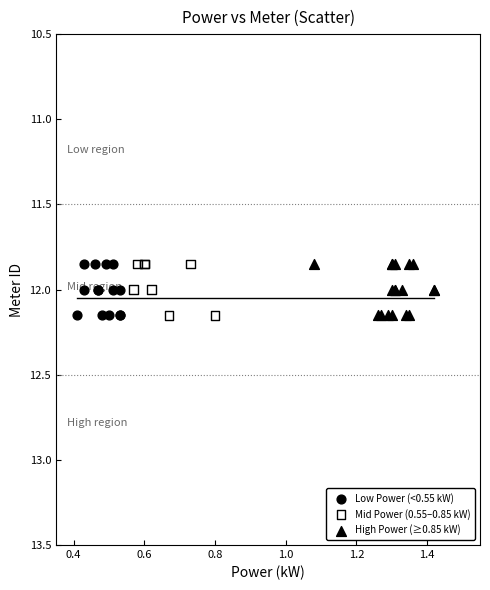

What are all the series names shown in the legend?

Low Power (<0.55 kW), Mid Power (0.55–0.85 kW), High Power (≥0.85 kW)